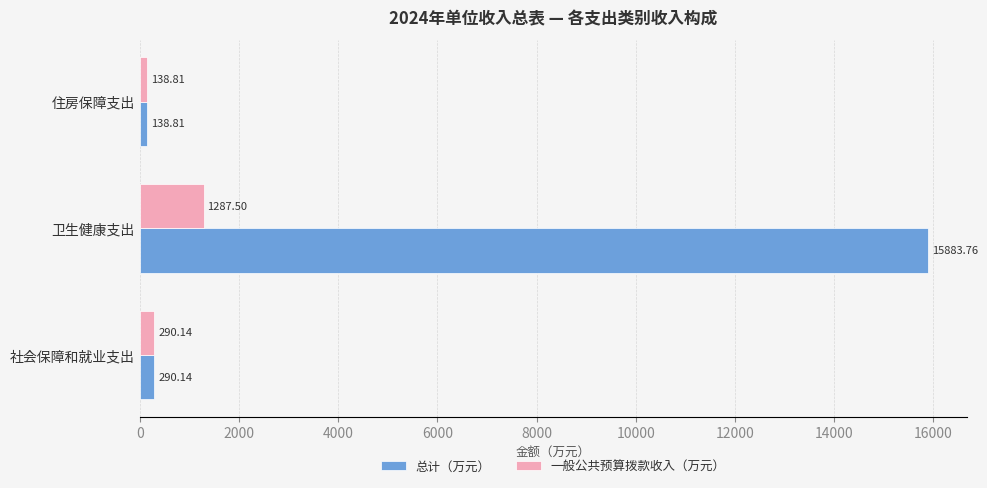

Is the value of 一般公共预算拨款收入（万元） at 住房保障支出 greater than the value of 总计（万元） at 卫生健康支出?

No